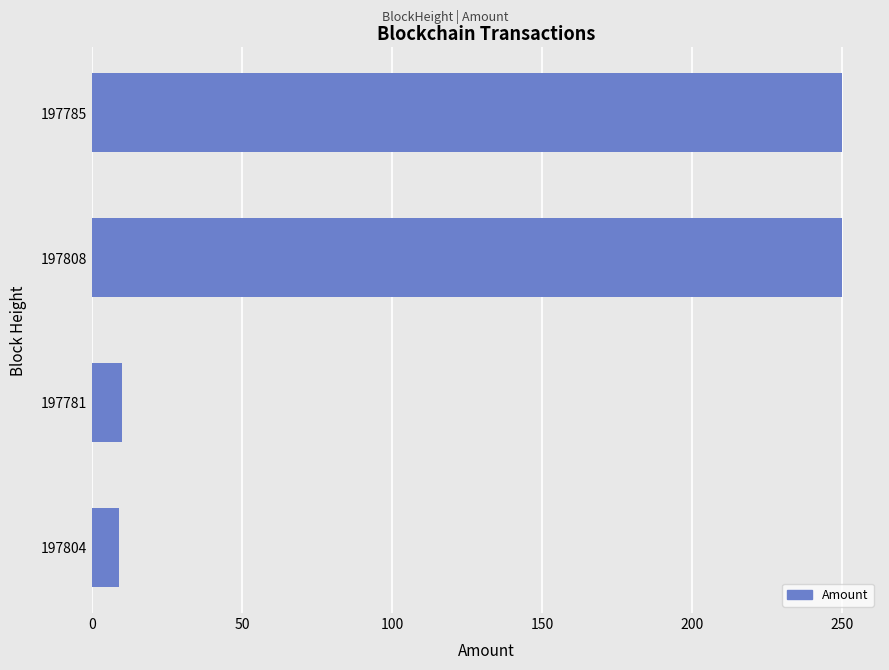

What is the greatest value displayed?

250.0